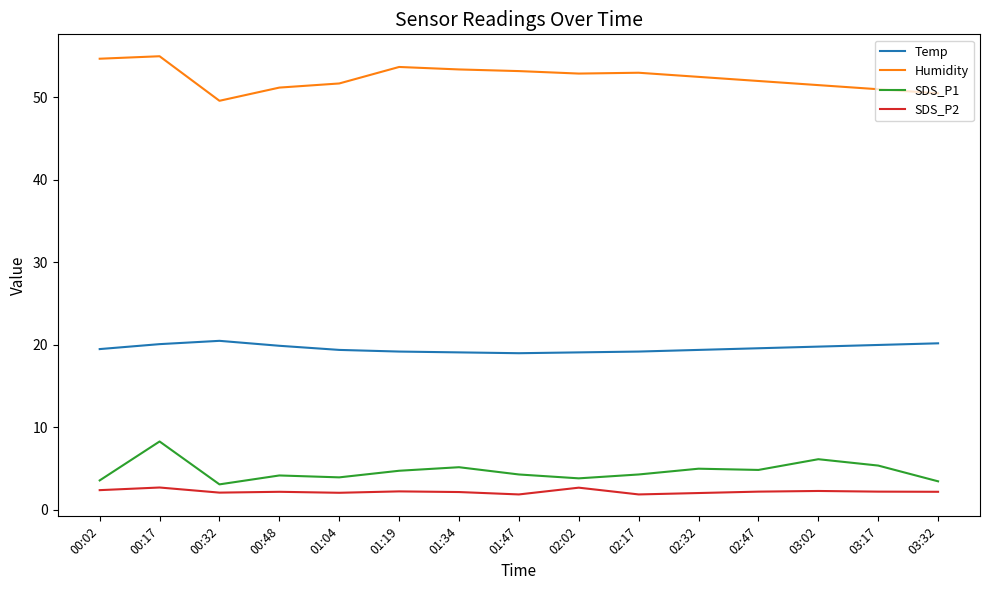

What is the difference between the maximum and minimum values in the Temp series?

1.5